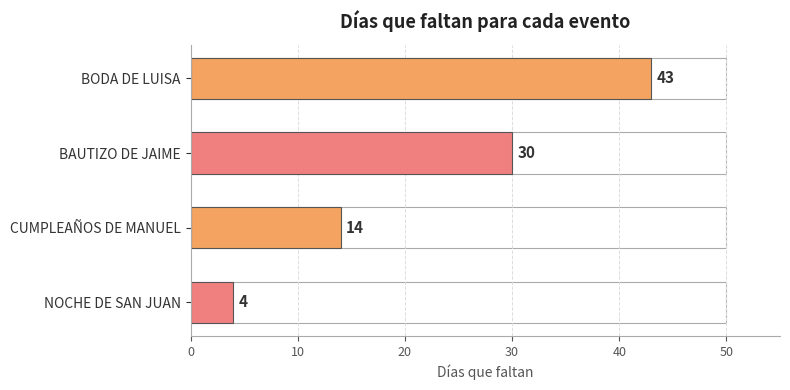

What is the greatest value displayed?

43